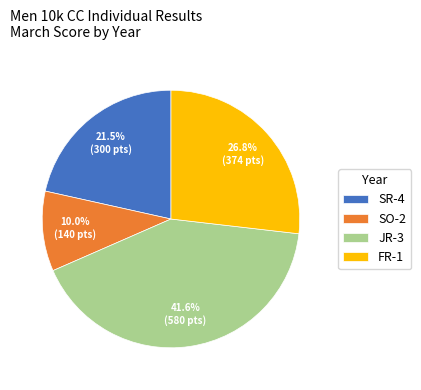

Is there a majority slice in this chart?

No